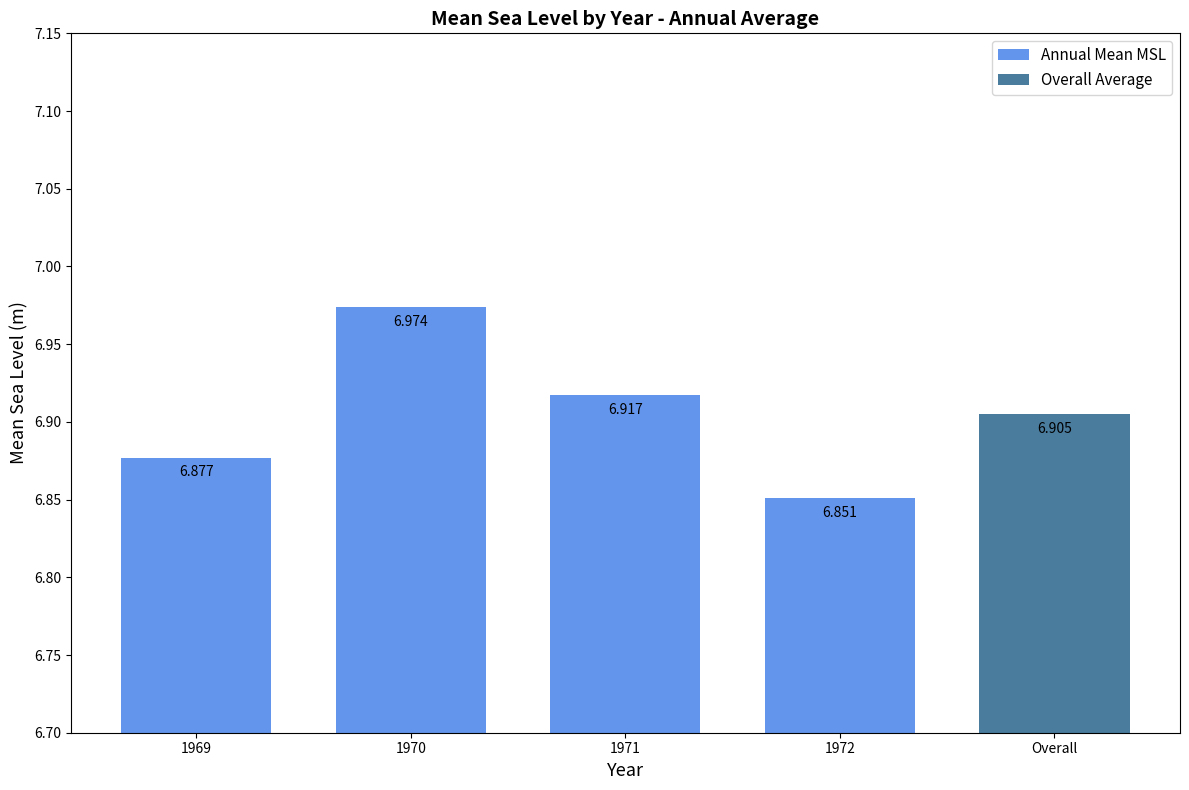

Is it true that the value at Overall is 6.9?

True